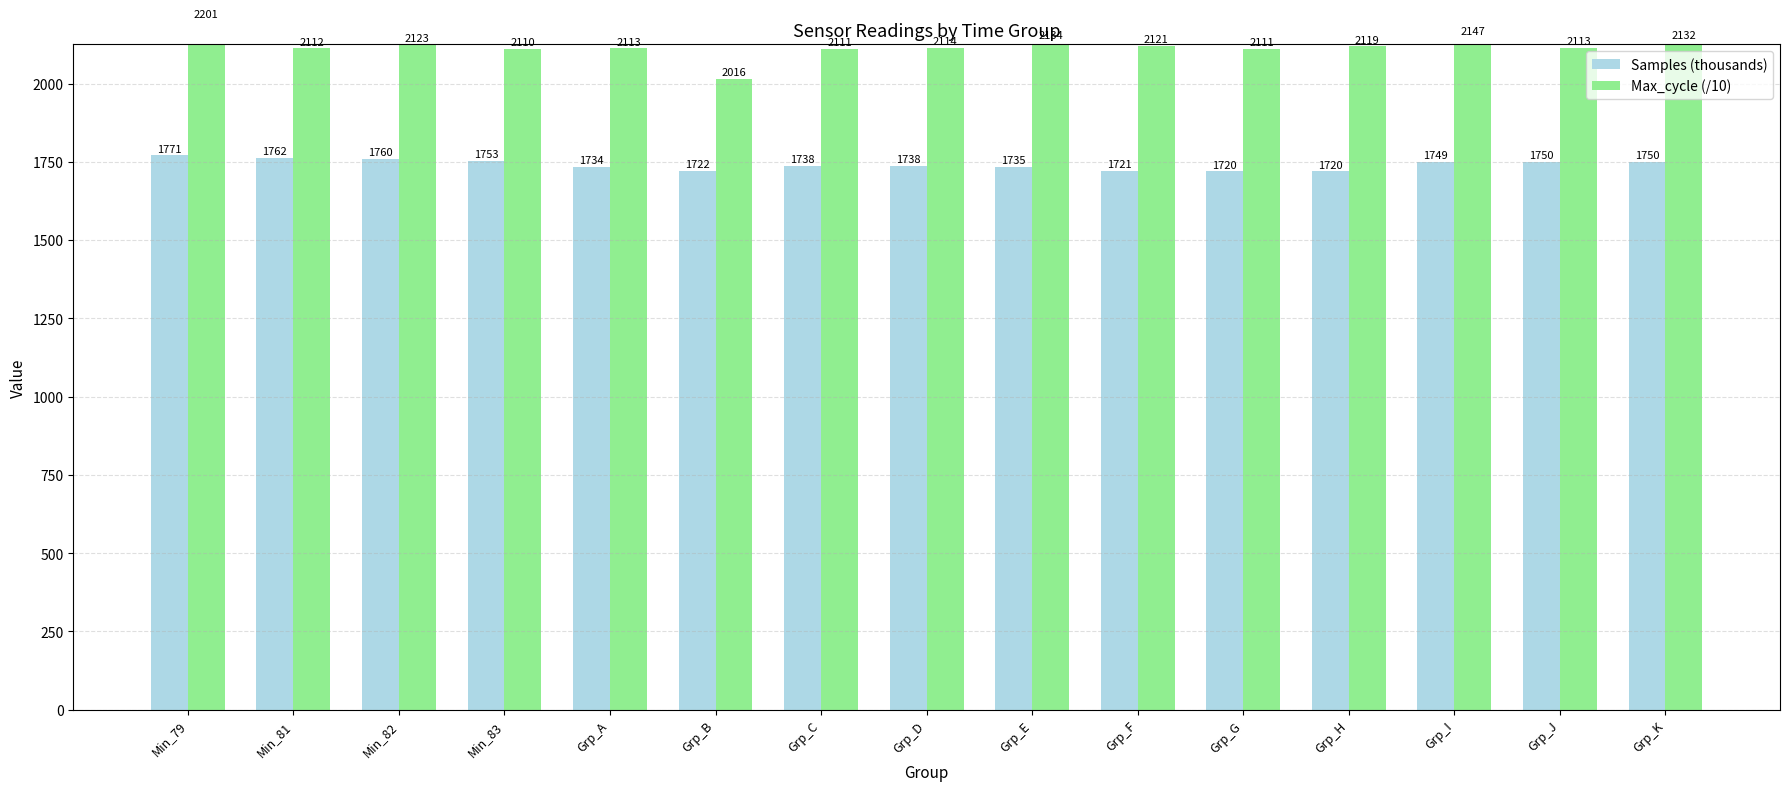

Reading right to left, transcribe all the data shown in this chart.

Samples (thousands): 1750.0	1750.0	1749.0	1720.0	1720.0	1721.0	1735.0	1738.0	1738.0	1722.0	1734.0	1753.0	1760.0	1762.0	1771.0
Max_cycle (/10): 2132.8	2113.3	2147.8	2119.1	2111.9	2121.7	2134.6	2114.8	2111.7	2016.0	2113.1	2110.0	2123.6	2112.4	2201.0